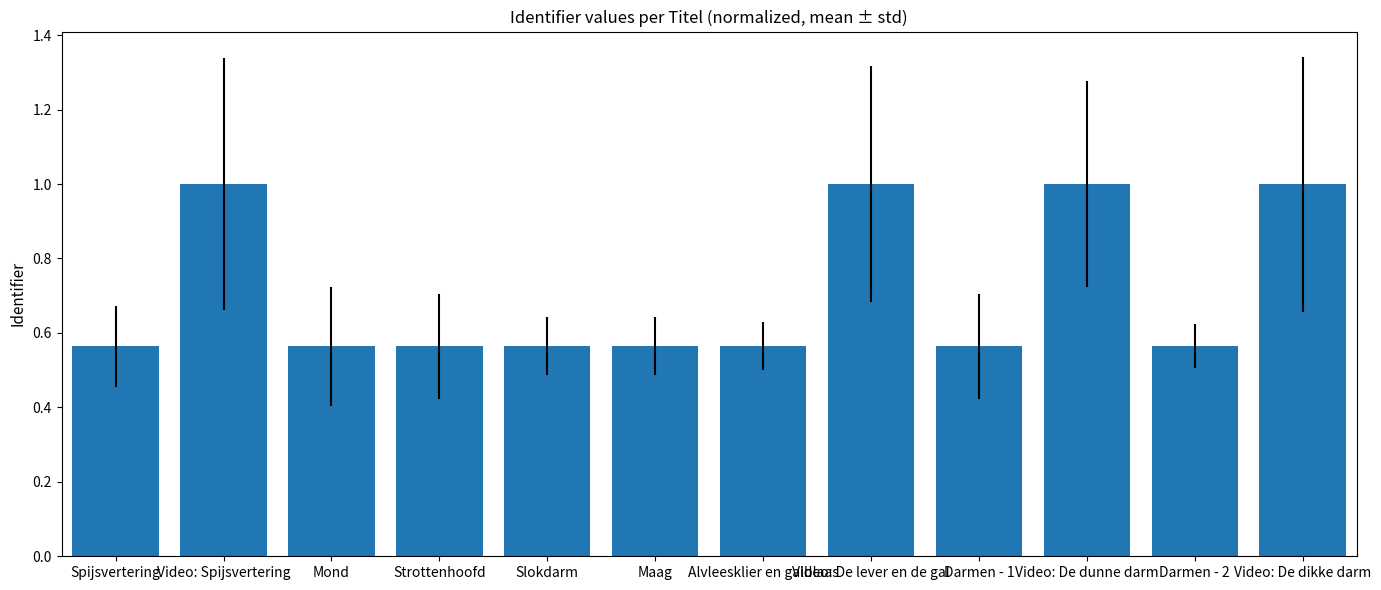

What is the difference between the maximum and minimum values?

0.4